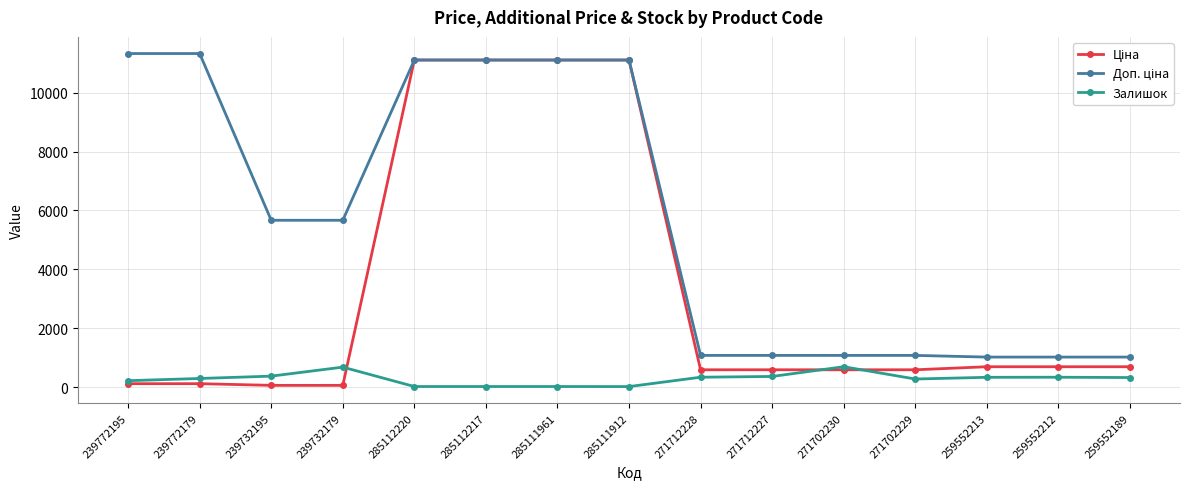

What is the value of the Залишок point at the 12th from the left?

272.0